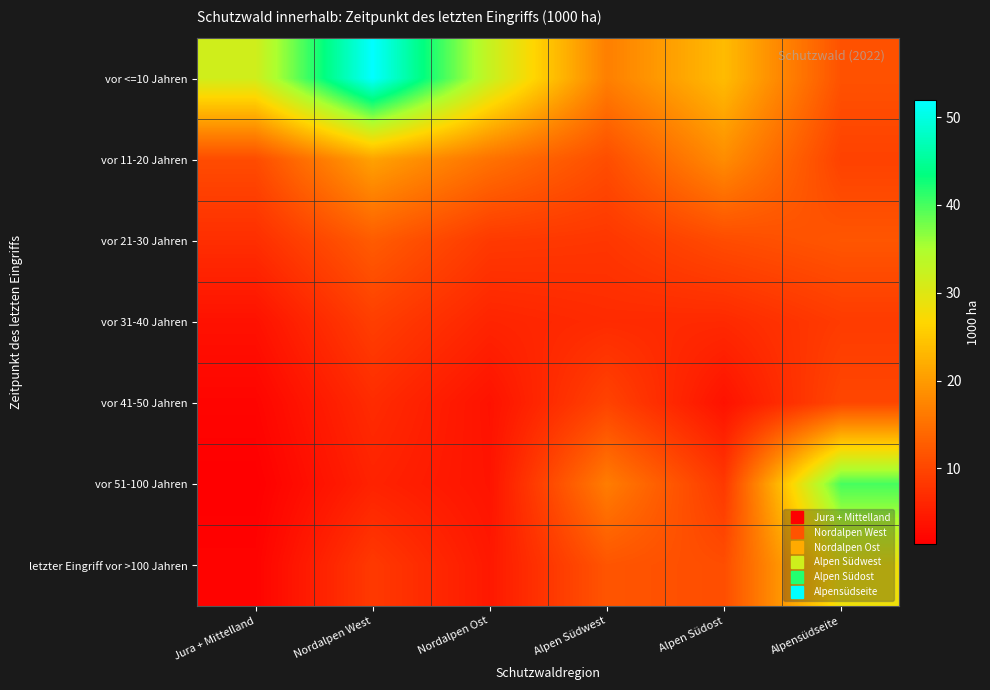

At how many categories does at least one series exceed 22?

5